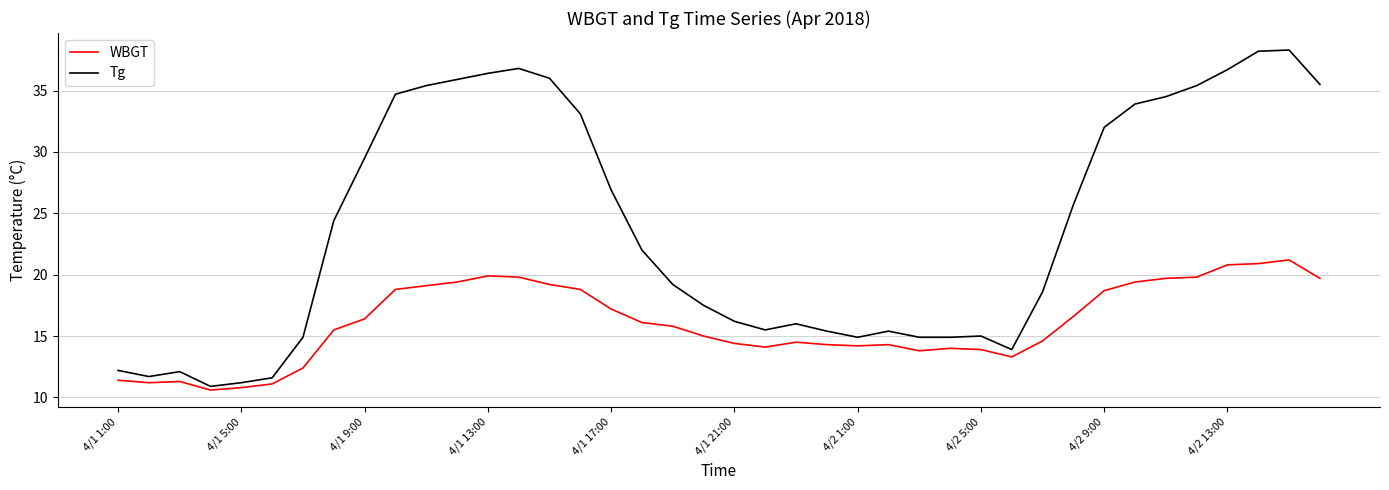

Which series has the largest total across all categories?

Tg